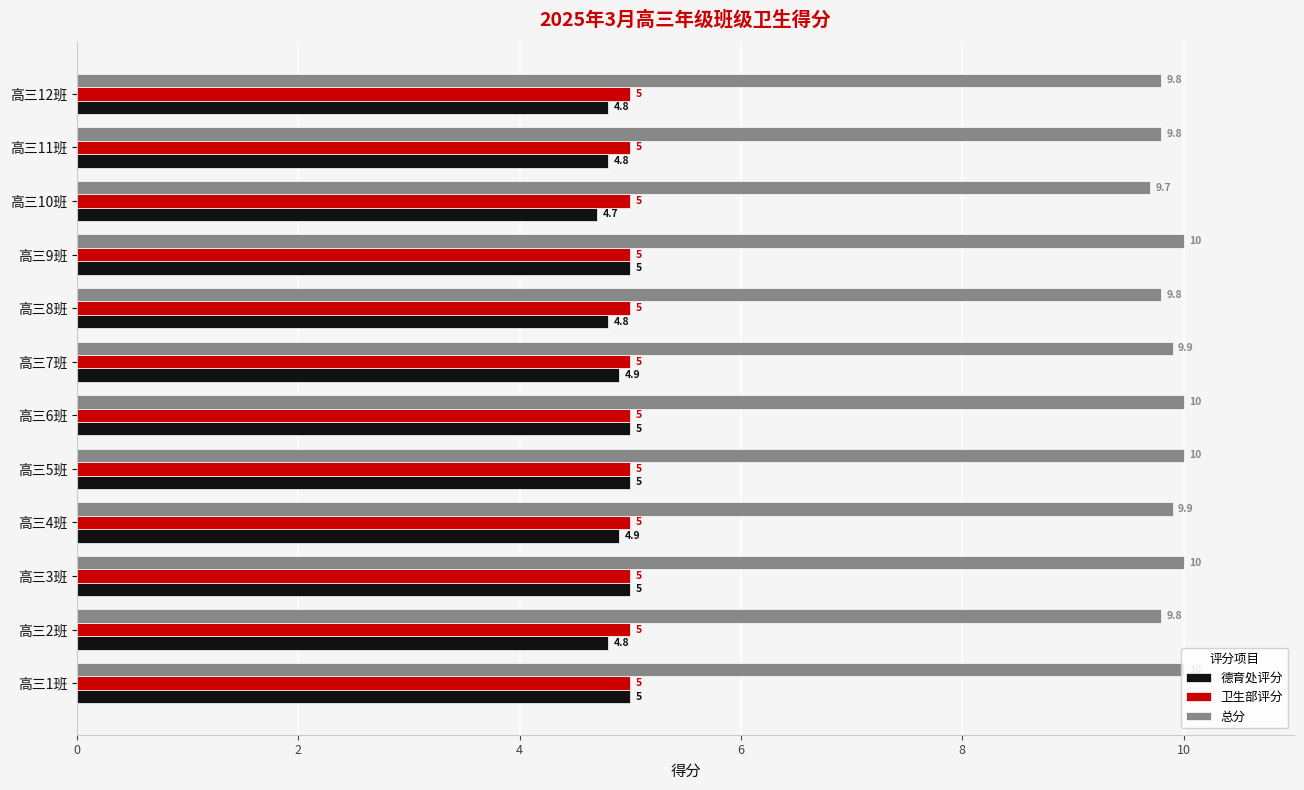

The value of 总分 at 高三10班 is 5.5. True or false?

False